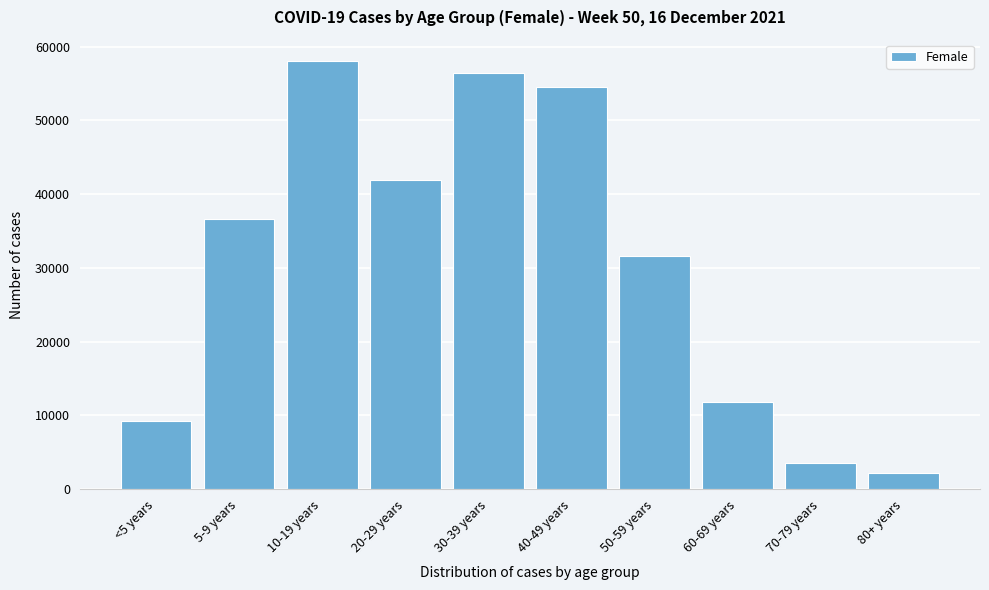

Reading left to right, extract all data points from this chart.

9229	36637	58046	41973	56385	54567	31593	11818	3605	2216